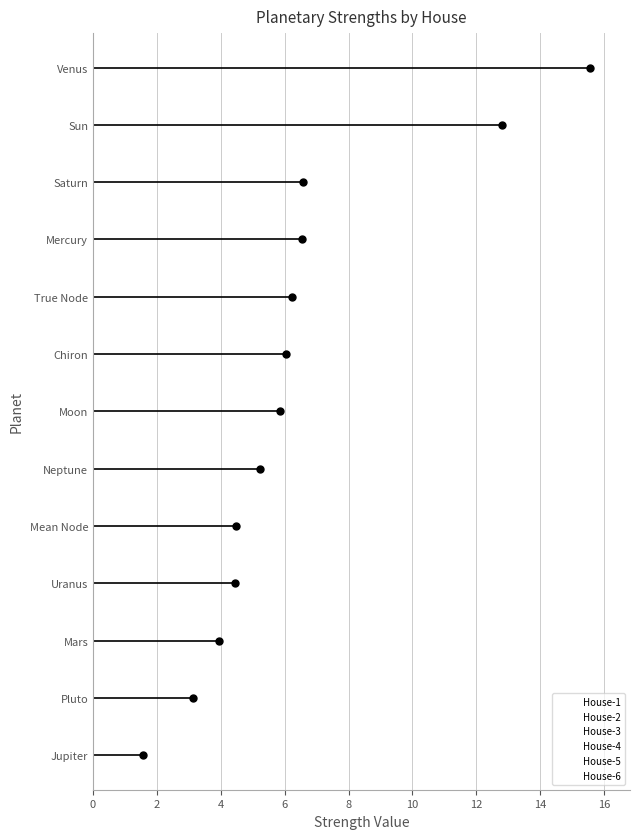

What is the maximum value for House-4?

2.1